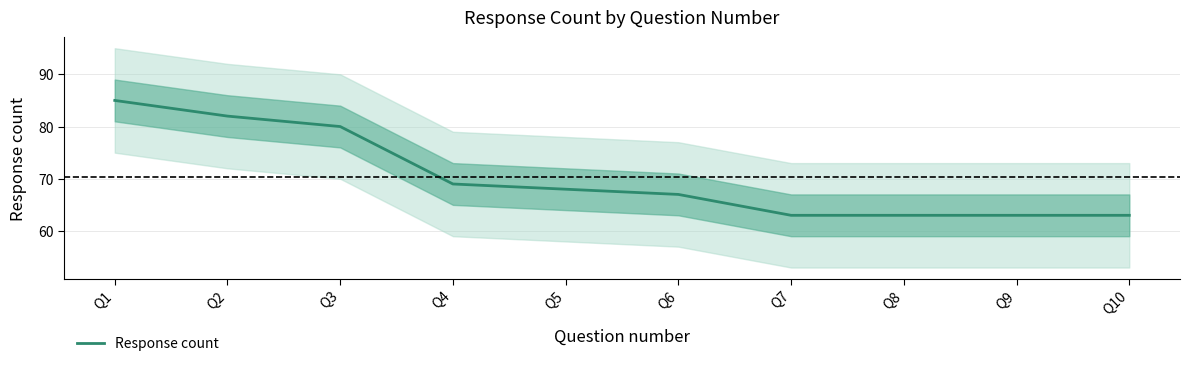

How many distinct data groups are displayed?

1